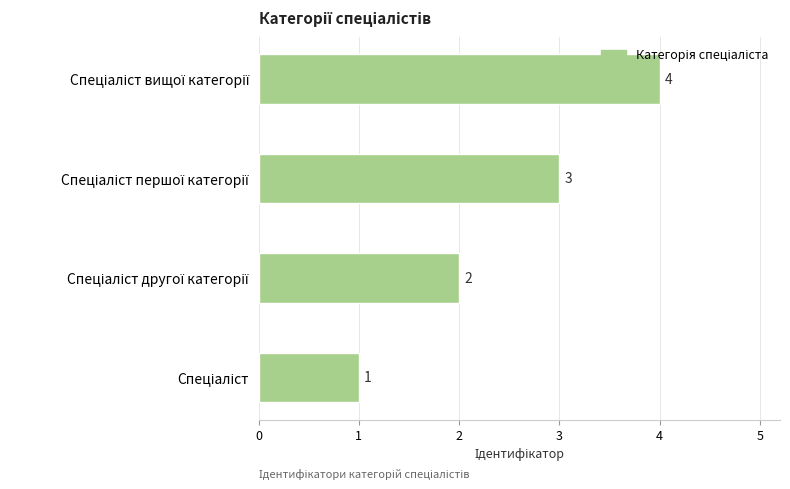

What is the difference between the second highest and second lowest values?

1